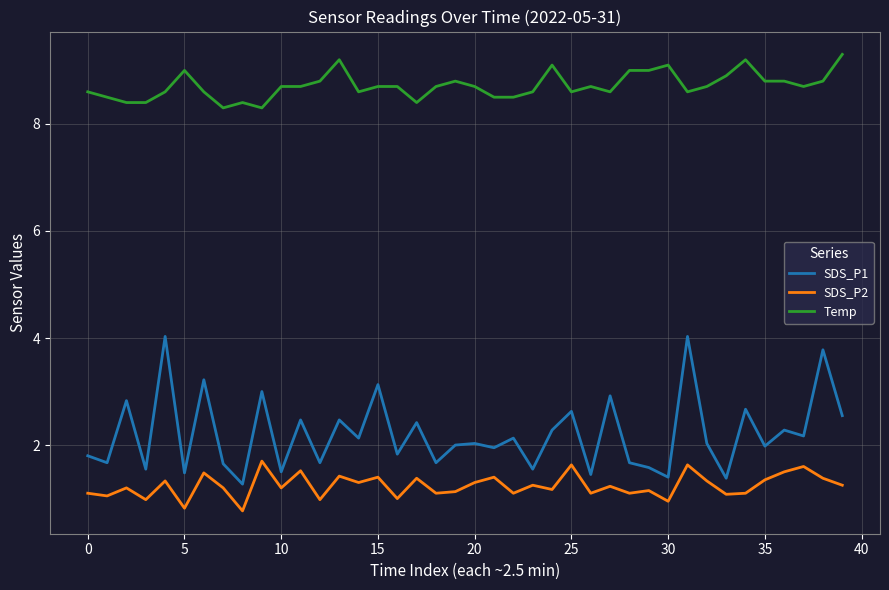

True or false: SDS_P1 and SDS_P2 cross at least once.

False